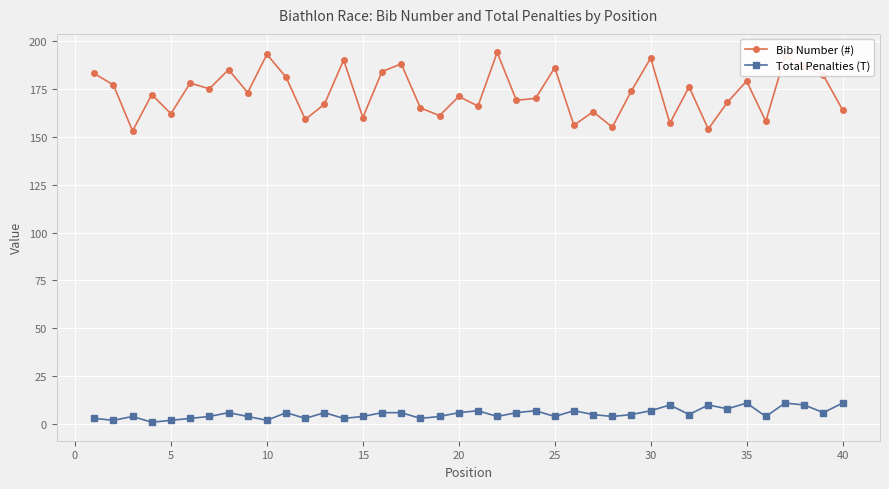

Rank the series by their average value, from highest to lowest.

Bib Number (#), Total Penalties (T)